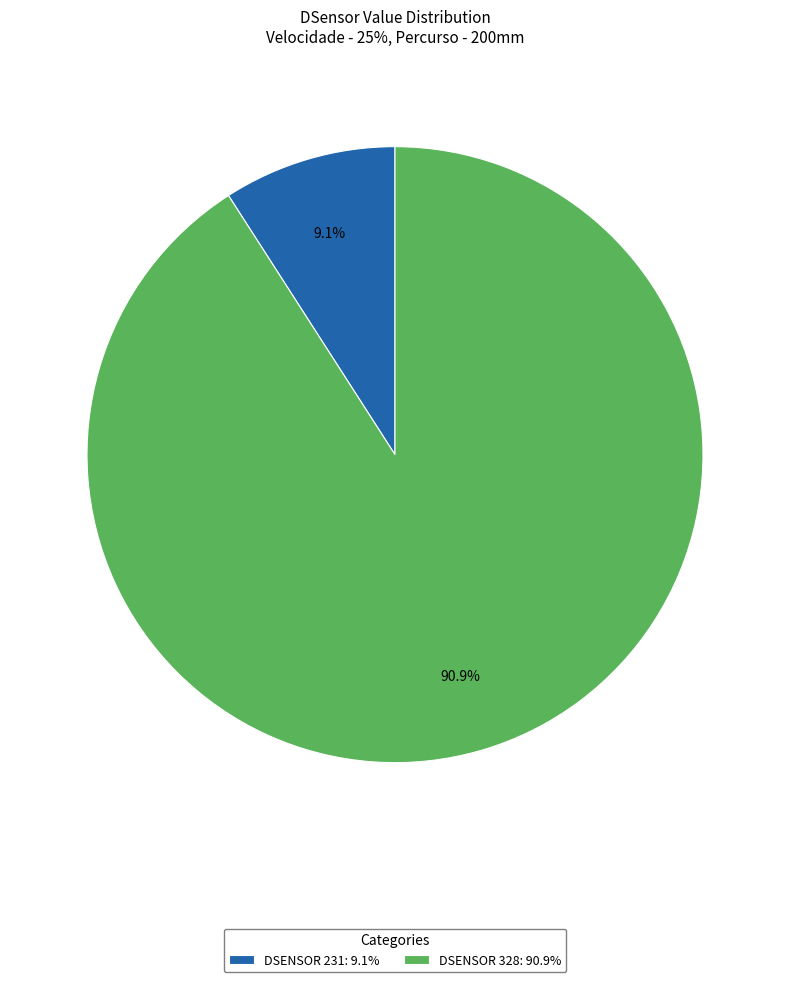

How many slices are in this pie chart?

2